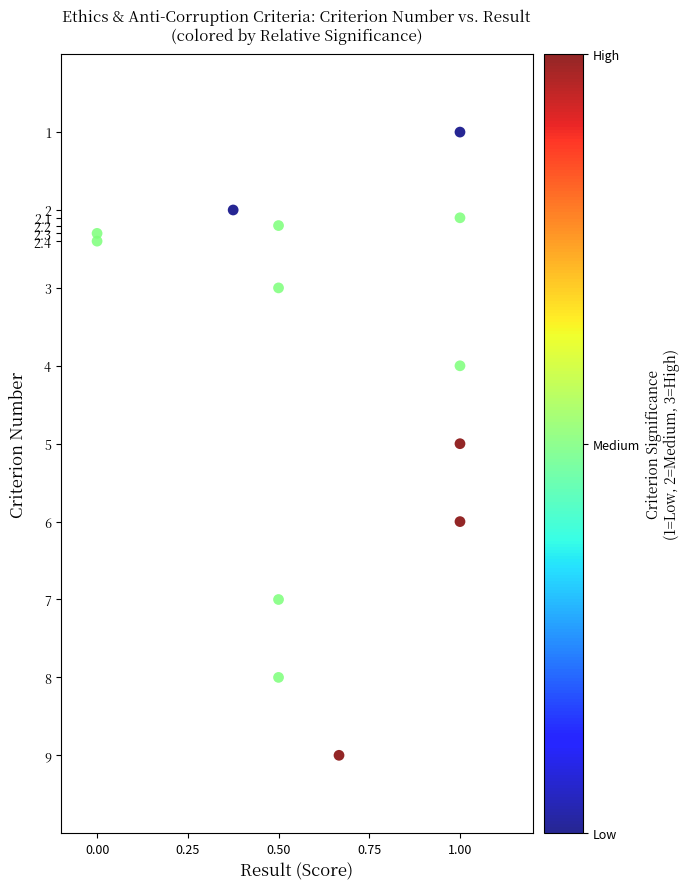

What is the range of X values (max minus min)?

1.0